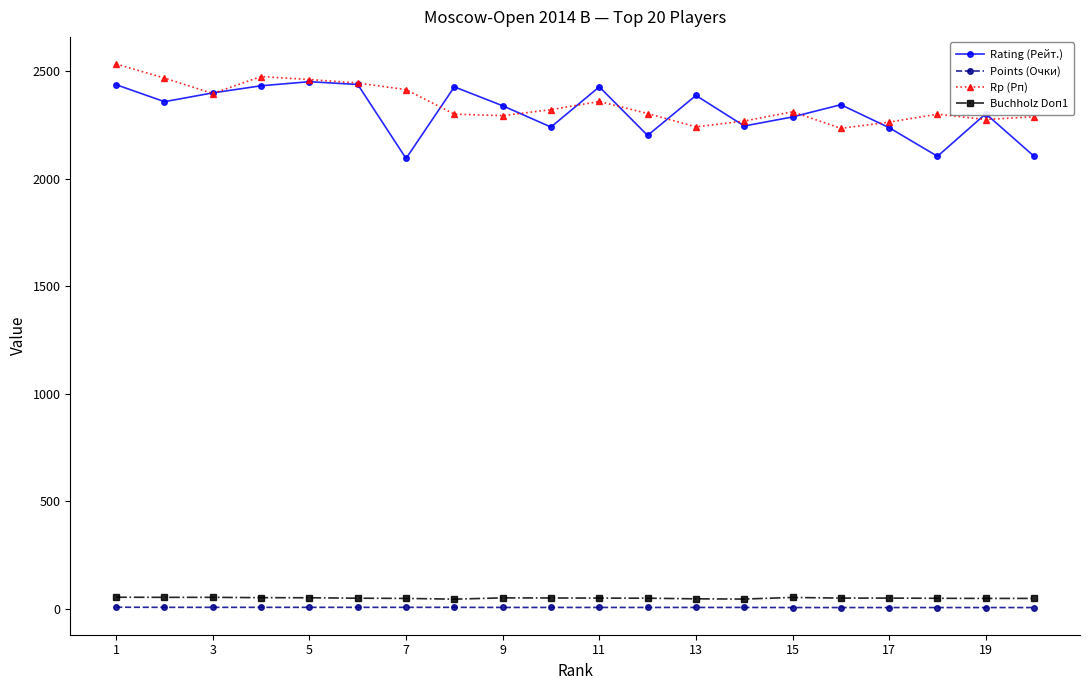

What is the minimum value shown in the chart?

6.0